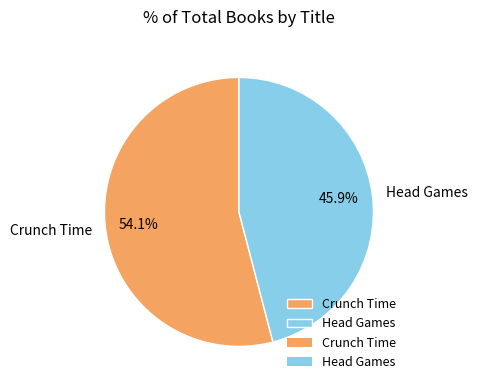

To the nearest percent, what portion does Crunch Time represent?

54%